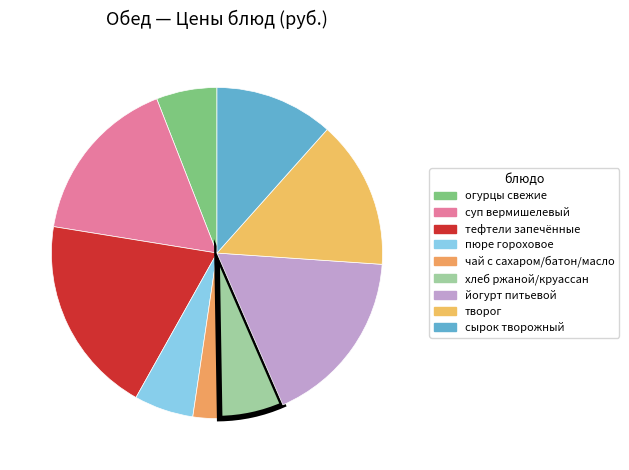

To the nearest percent, what is the difference between the largest and smallest slice percentages?

17%